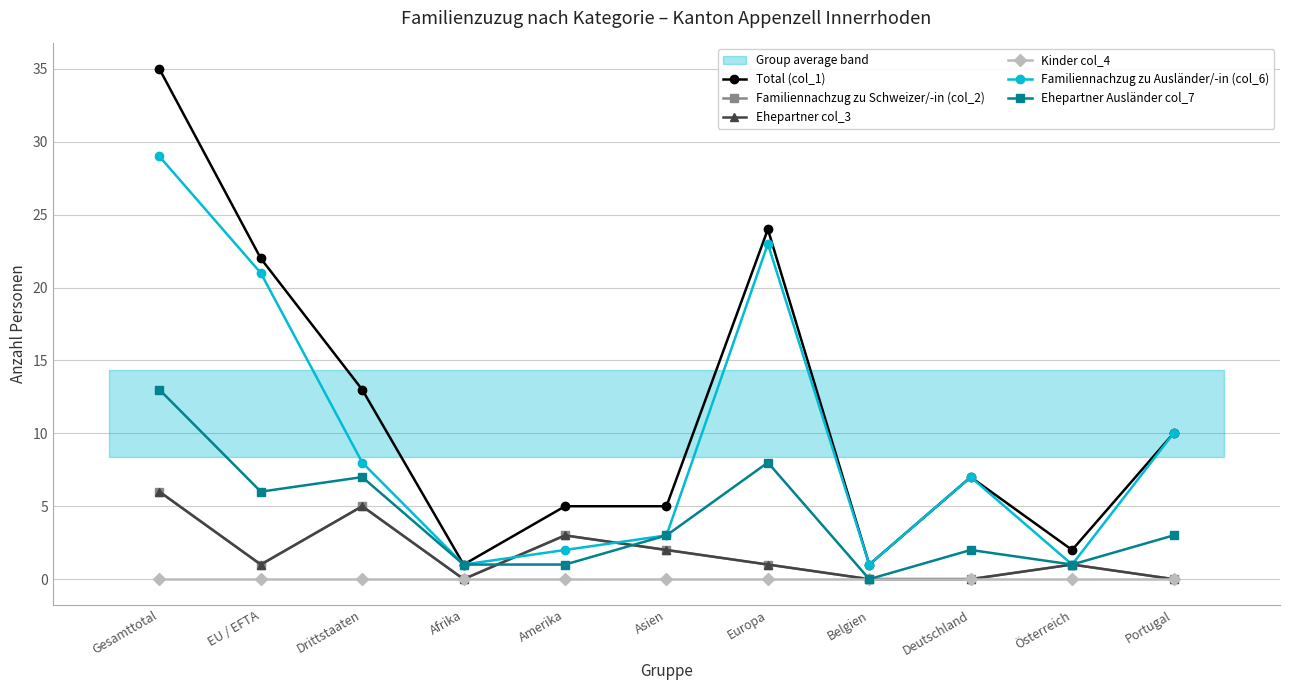

How many interior local valleys does the Ehepartner col_3 series have?

2